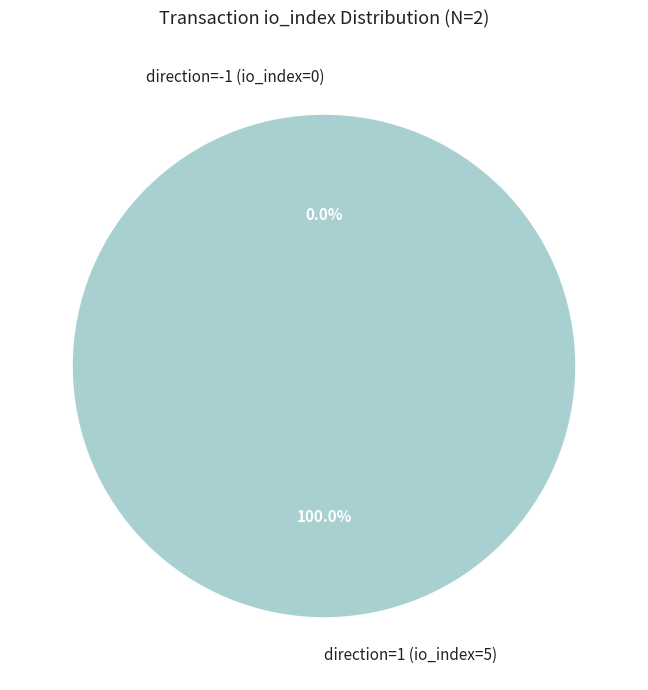

Is it true that direction=1 (io_index=5) is 100% of the pie?

True